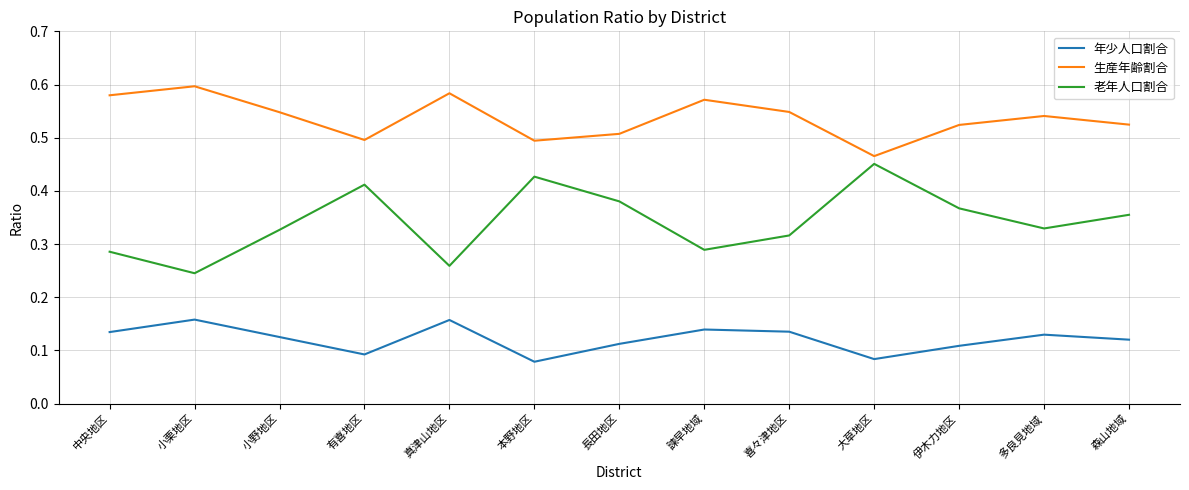

Which category has the lowest value in the 老年人口割合 series?

小栗地区